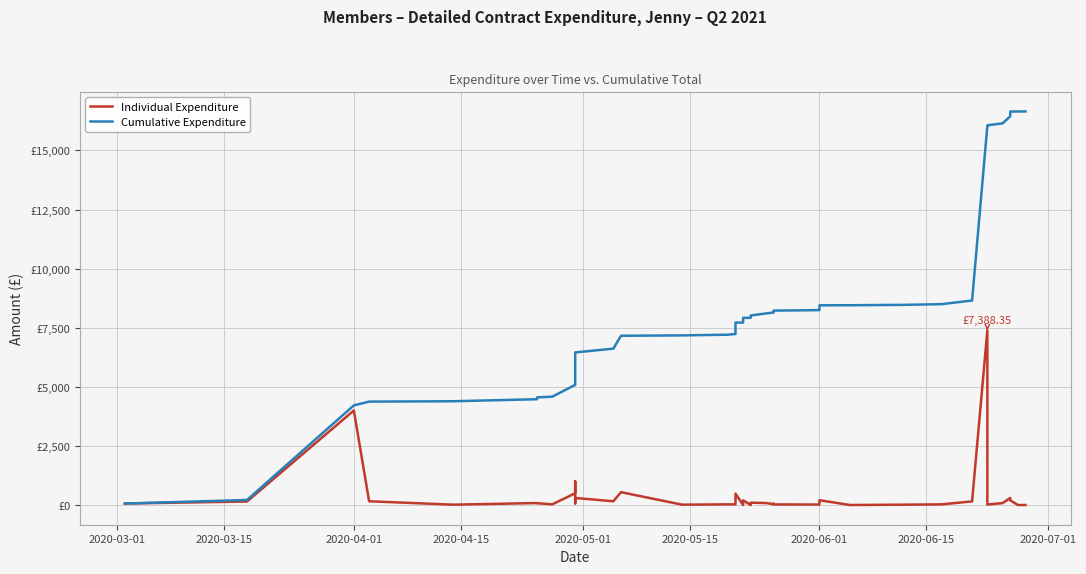

What are all the series names shown in the legend?

Individual Expenditure, Cumulative Expenditure